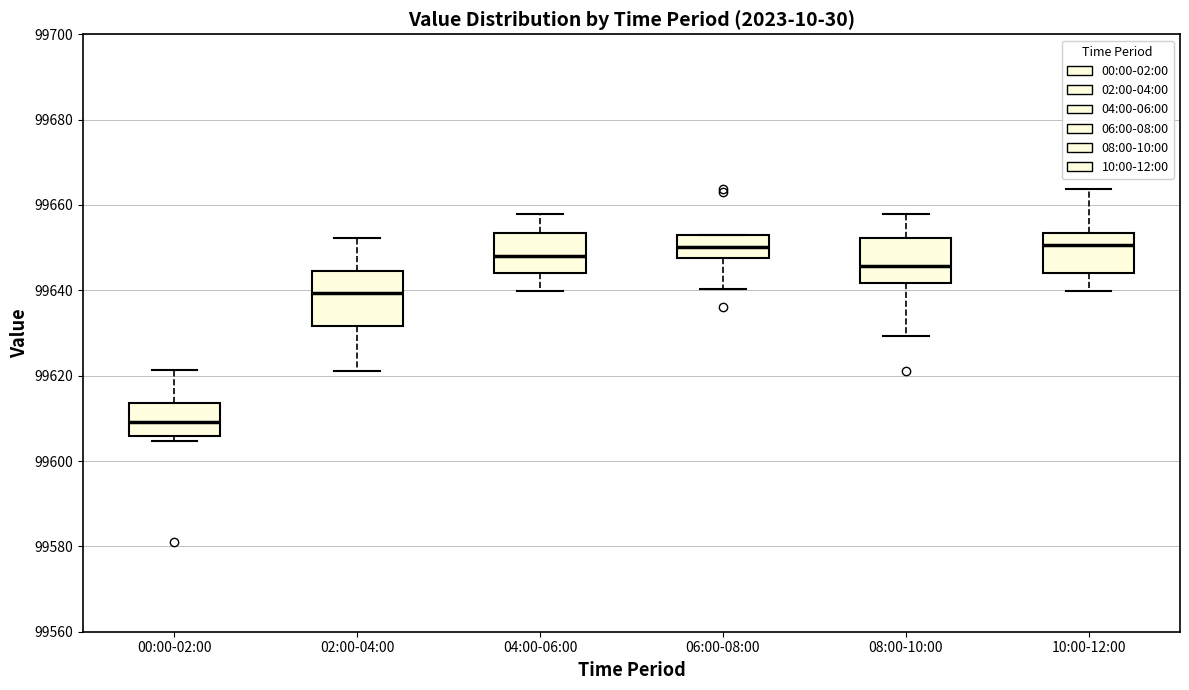

Reading left to right, read every box against the y-axis: the position of its median line, the range the box covers, and the ends of its whiskers. The values are not printed on the chart, so give them approximately, as read against the axis.

00:00-02:00: median 99610, box 99606 to 99614, whiskers 99604 to 99622
02:00-04:00: median 99640, box 99632 to 99644, whiskers 99622 to 99652
04:00-06:00: median 99648, box 99644 to 99654, whiskers 99640 to 99658
06:00-08:00: median 99650, box 99648 to 99652, whiskers 99640 to 99654
08:00-10:00: median 99646, box 99642 to 99652, whiskers 99630 to 99658
10:00-12:00: median 99650, box 99644 to 99654, whiskers 99640 to 99664